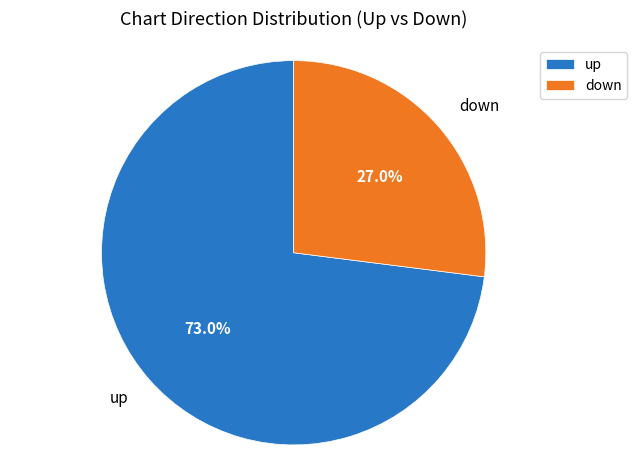

To the nearest percent, what is the difference between the up and down slice percentages?

46%